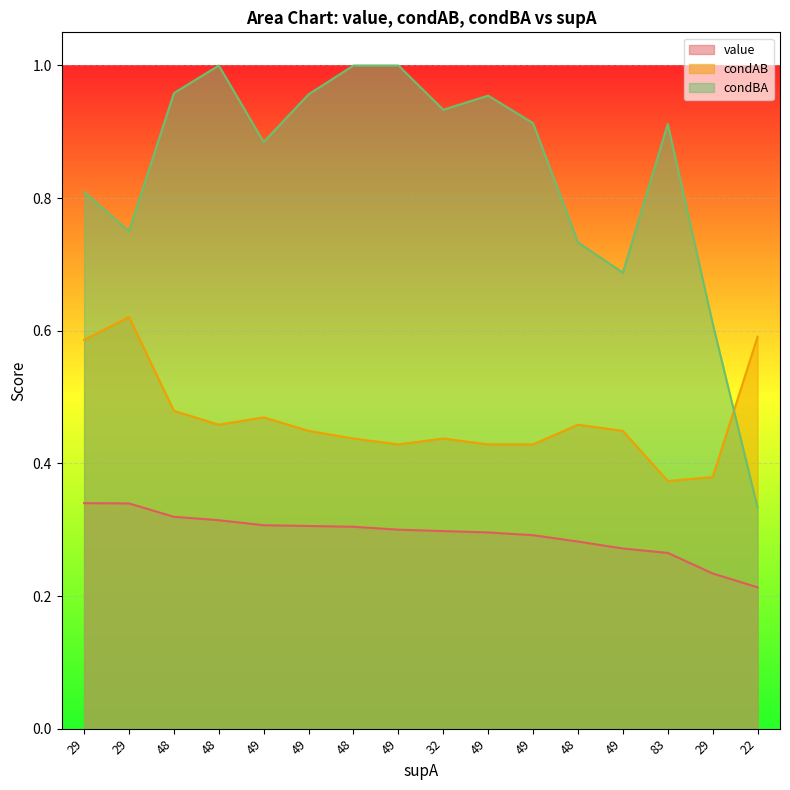

At which category is the sum across all series the highest?

48